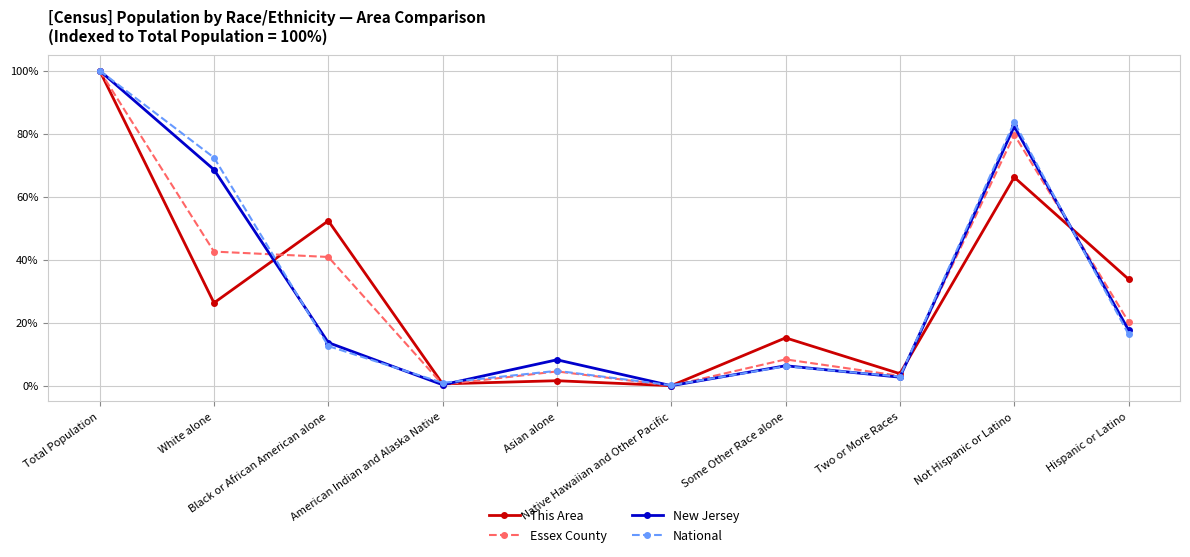

What is the value of the New Jersey point at the 9th from the left?

82.3